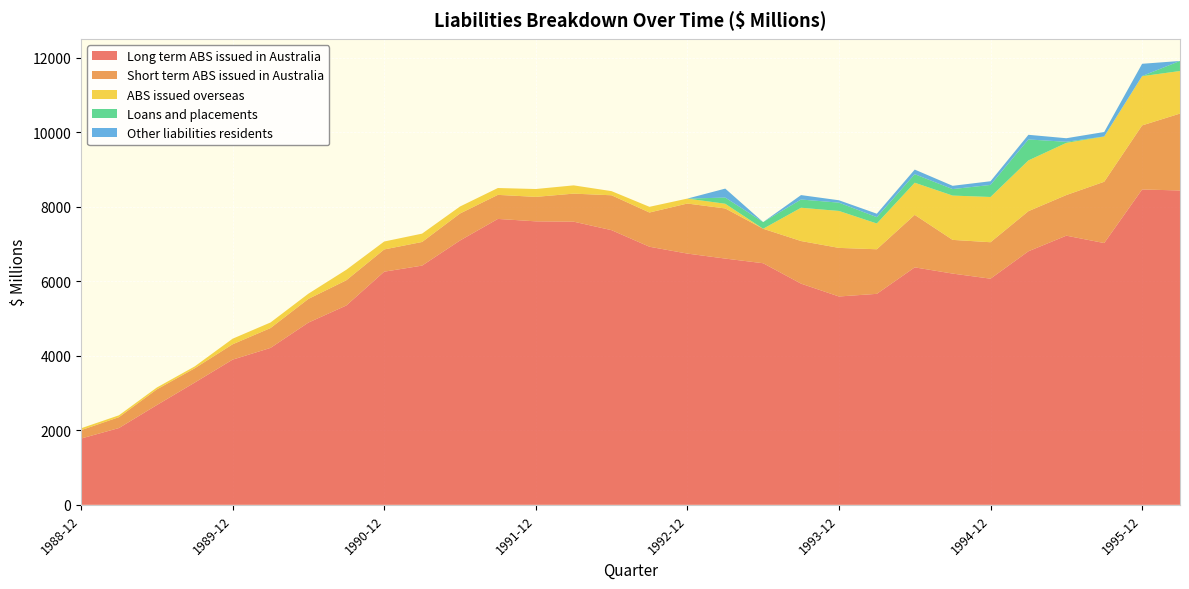

Reading left to right, list all the values displayed in this chart.

Long term ABS issued in Australia: 1780	2062	2679	3283	3899	4214	4894	5353	6261	6424	7098	7678	7613	7604	7376	6931	6747	6613	6488	5940	5595	5666	6377	6210	6073	6809	7228	7030	8469	8442
Short term ABS issued in Australia: 225	292	421	384	412	533	636	677	597	635	725	646	657	753	937	919	1344	1346	926	1144	1305	1197	1410	905	979	1077	1091	1646	1720	2065
ABS issued overseas: 50	50	50	50	150	150	140	282	213	224	188	184	211	222	111	153	133	126	0	894	992	692	863	1190	1215	1363	1401	1214	1322	1143
Loans and placements: 0	0	0	0	0	0	0	0	0	0	0	0	0	0	0	0	0	166	179	221	223	170	229	174	324	563	29	3	4	270
Other liabilities residents: 0	0	0	0	0	0	0	0	0	0	0	0	0	0	0	0	0	241	0	119	64	93	124	88	99	125	96	119	329	0